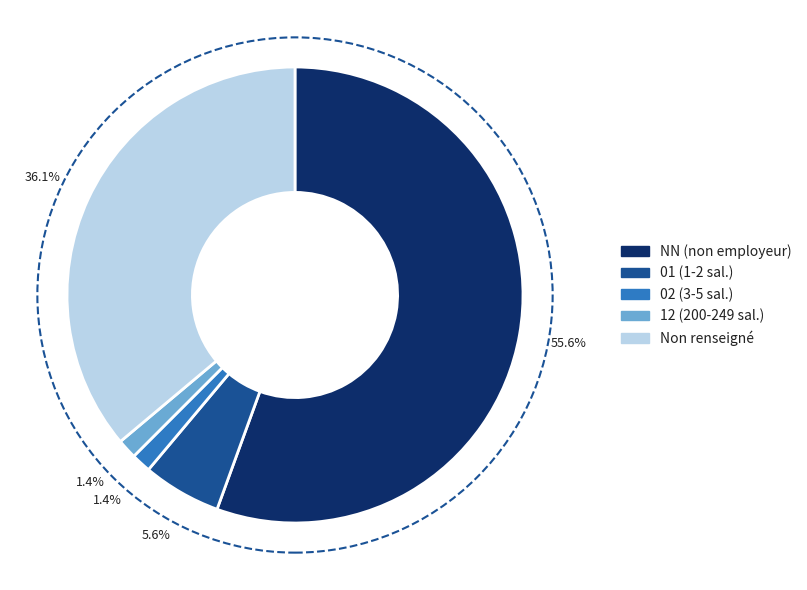

Is there a majority slice in this chart?

Yes